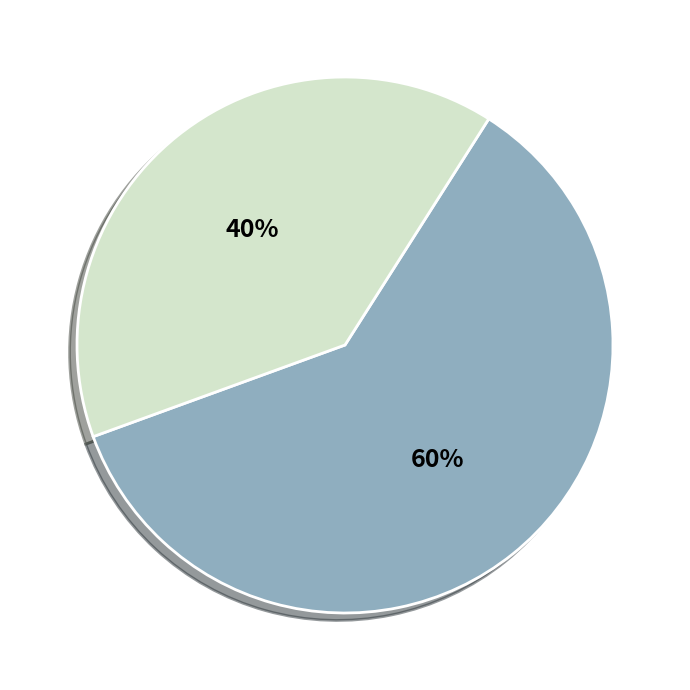

To the nearest percent, what is the average slice percentage?

50%